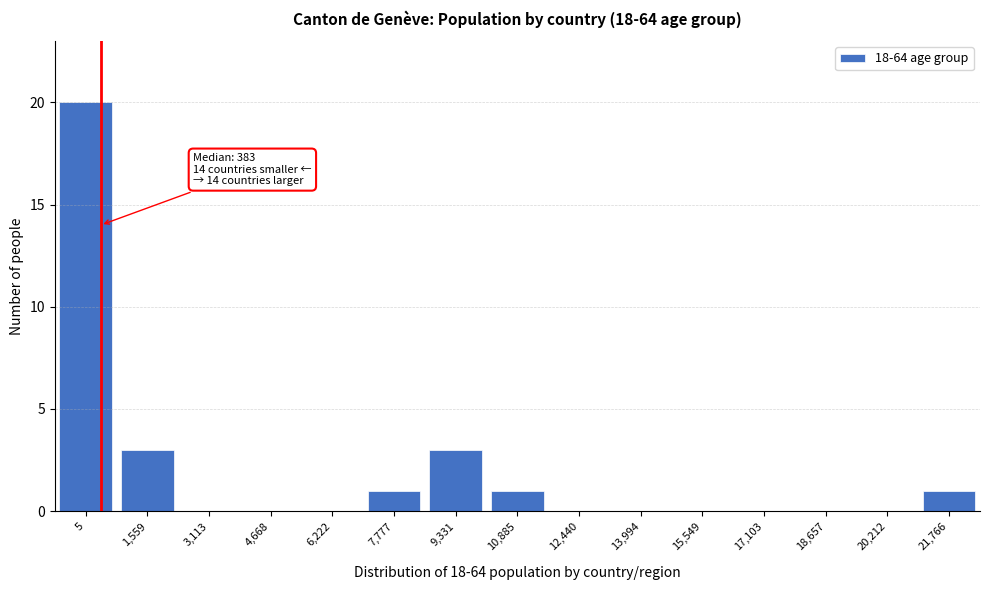

Reading left to right, what are all the values shown in this chart?

5=20	1,559=3	3,113=0	4,668=0	6,222=0	7,777=1	9,331=3	10,885=1	12,440=0	13,994=0	15,549=0	17,103=0	18,657=0	20,212=0	21,766=1